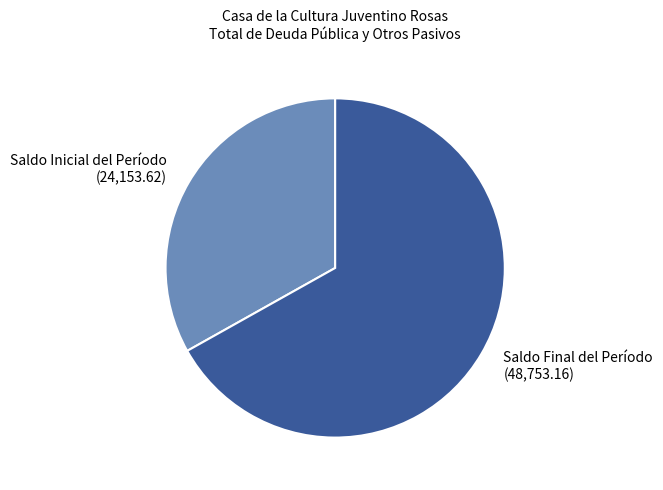

Do Saldo Final del Período (48,753.16) and Saldo Inicial del Período (24,153.62) together represent more than half of the pie?

Yes